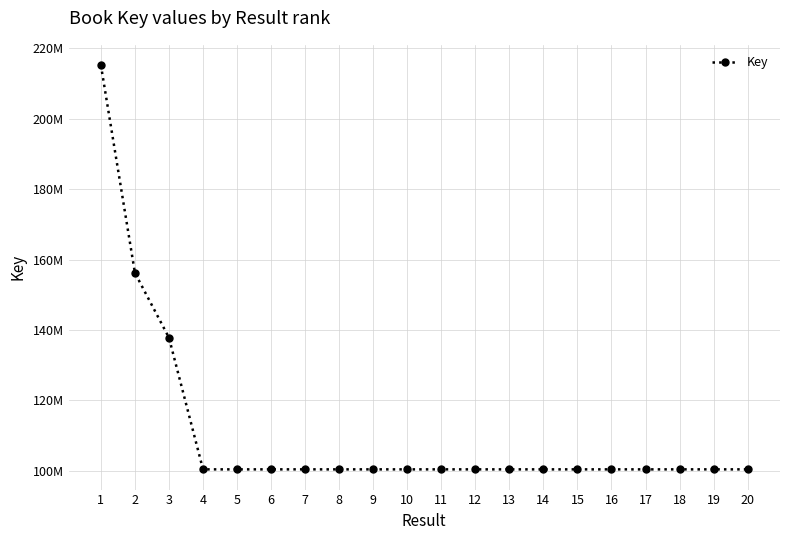

Is this an area chart (filled region under the line)?

No